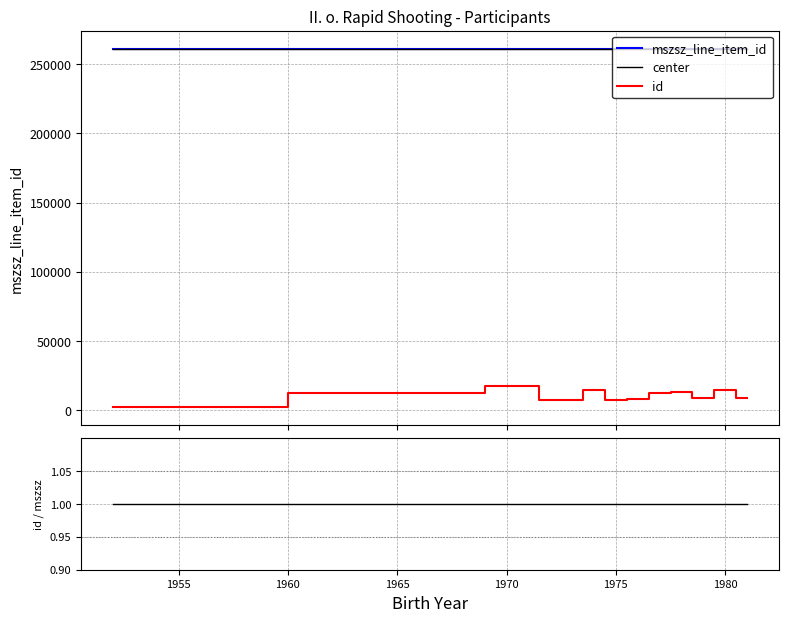

True or false: down and center intersect in this chart.

False